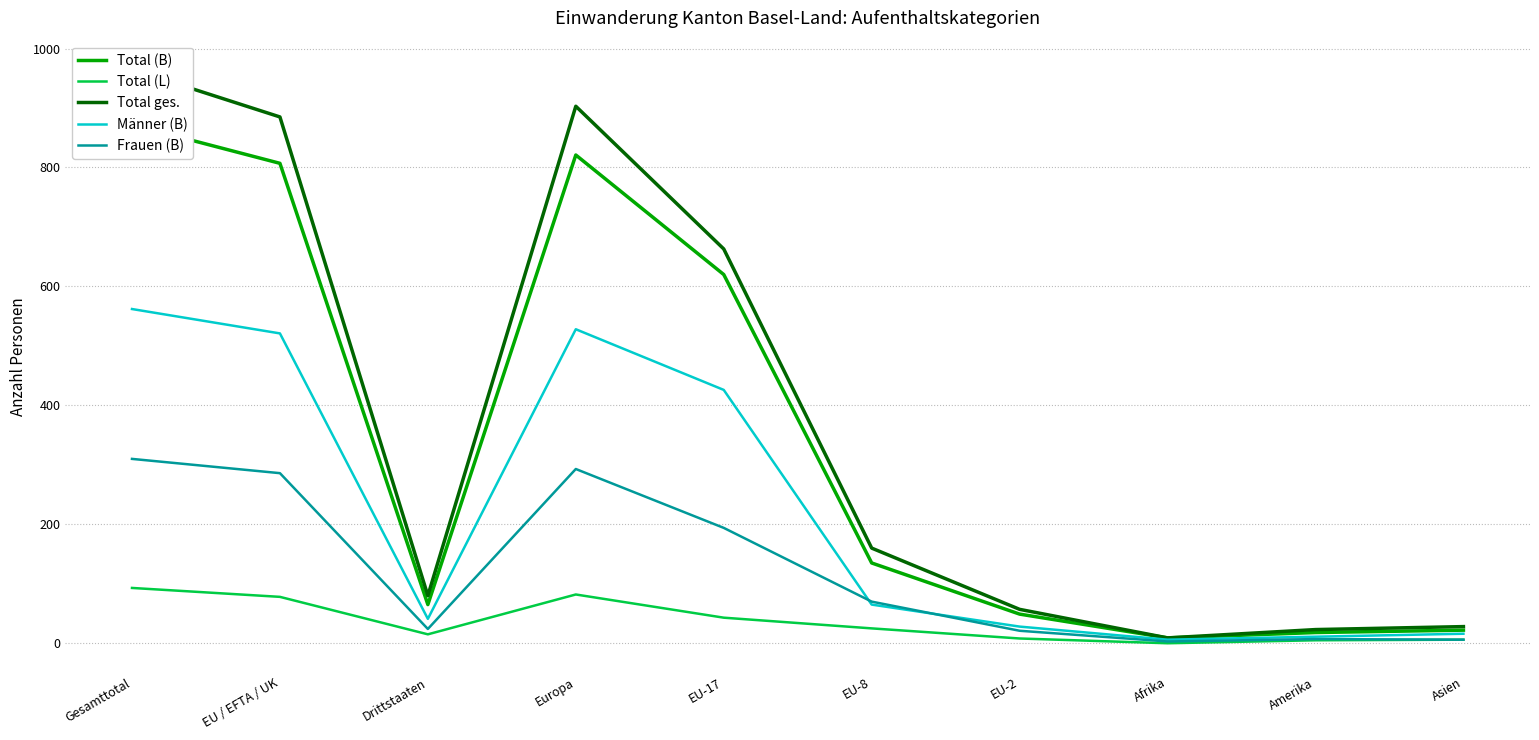

Where does the Männer (B) series first go above 65?

Gesamttotal